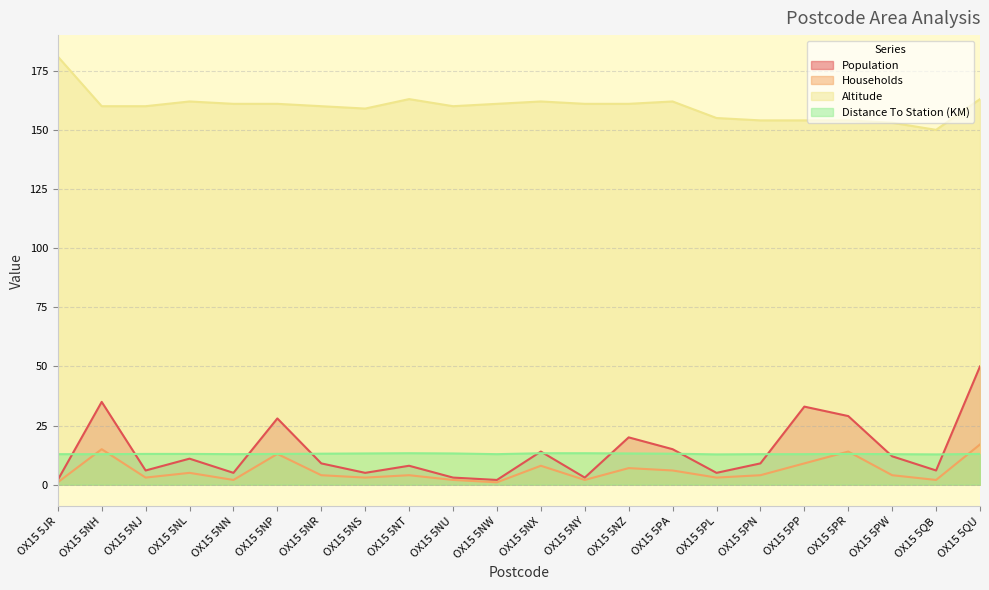

At which category does Households reach its first local valley?

OX15 5NJ